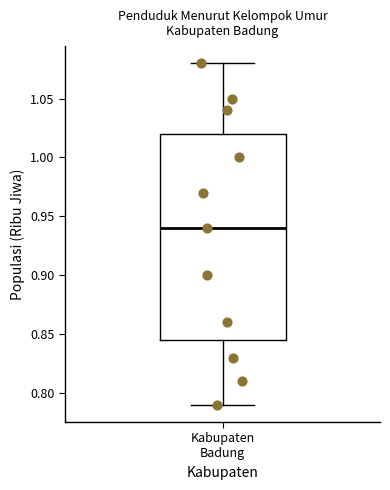

Where does the upper whisker of the box for Kabupaten Badung end on the y-axis? The values are not printed on the chart, so give them approximately, as read against the axis.

1.080